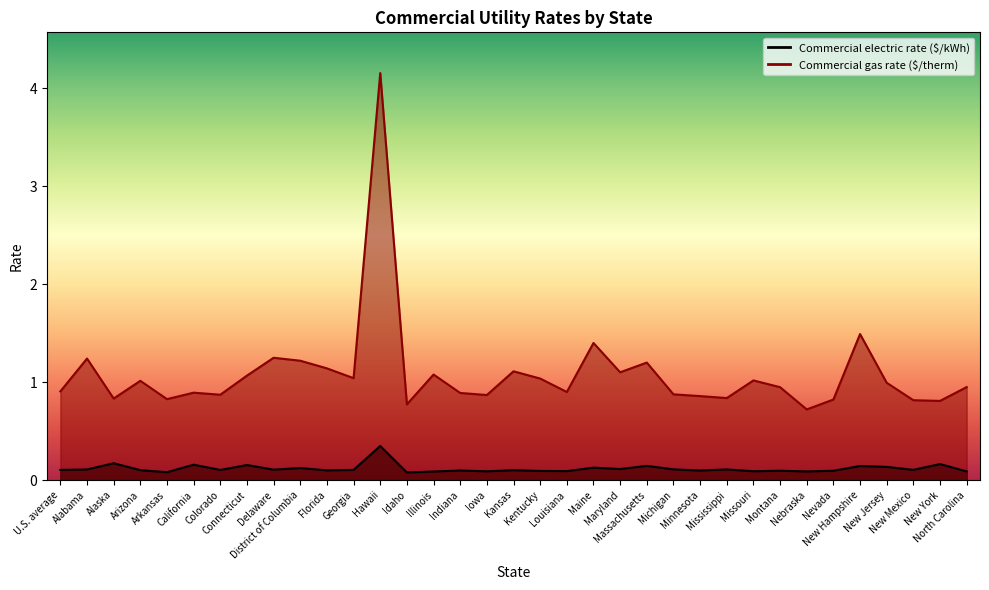

How many Commercial electric rate ($/kWh) values are between 0 and 1?

35